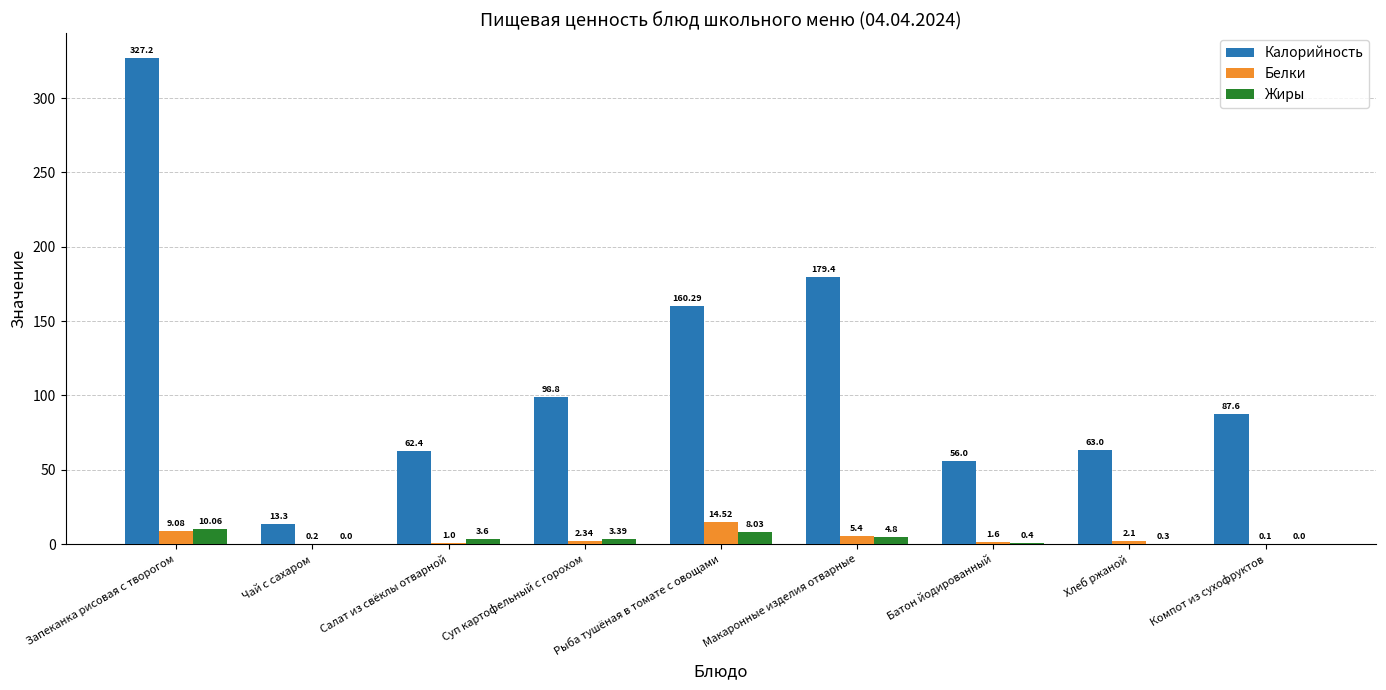

What are all the series names shown in the legend?

Калорийность, Белки, Жиры